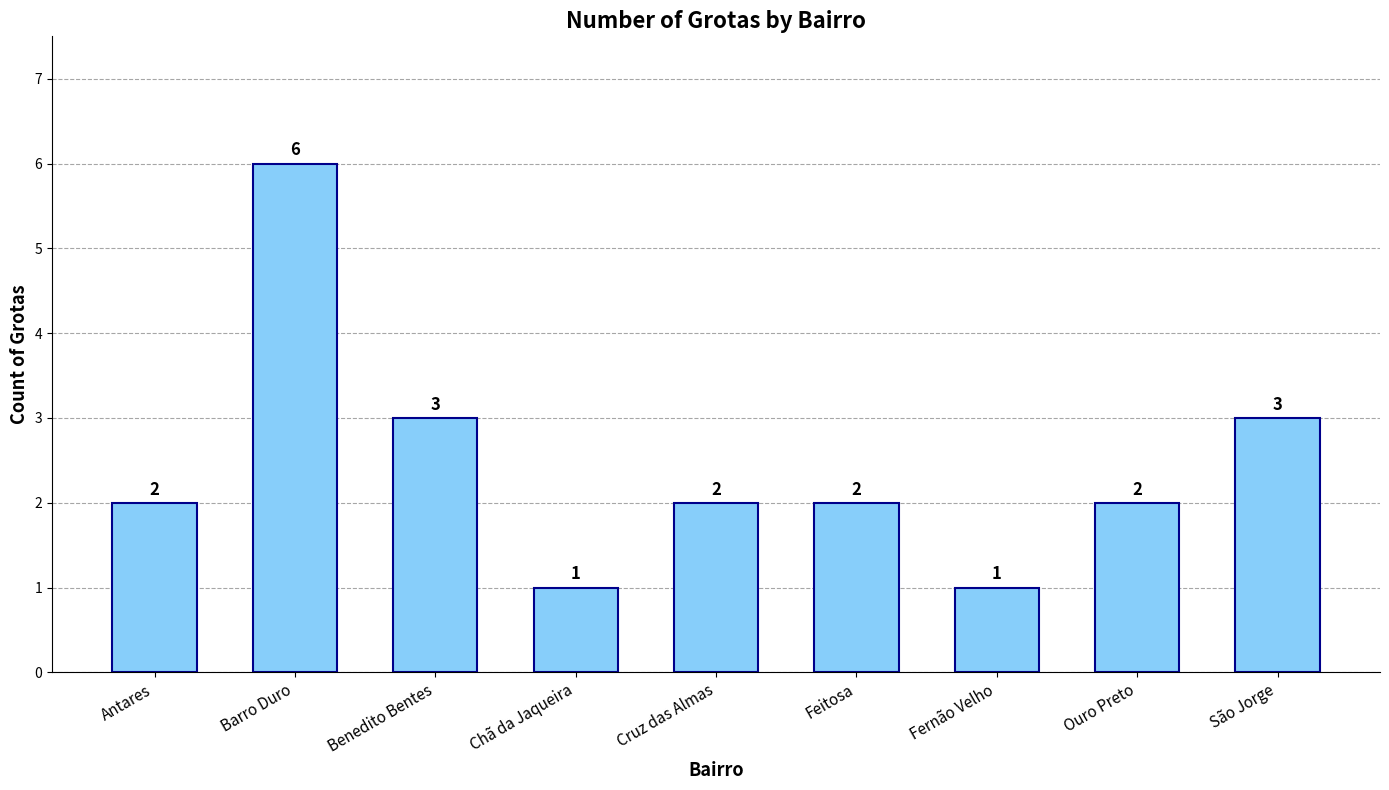

What position from the right is Feitosa?

4